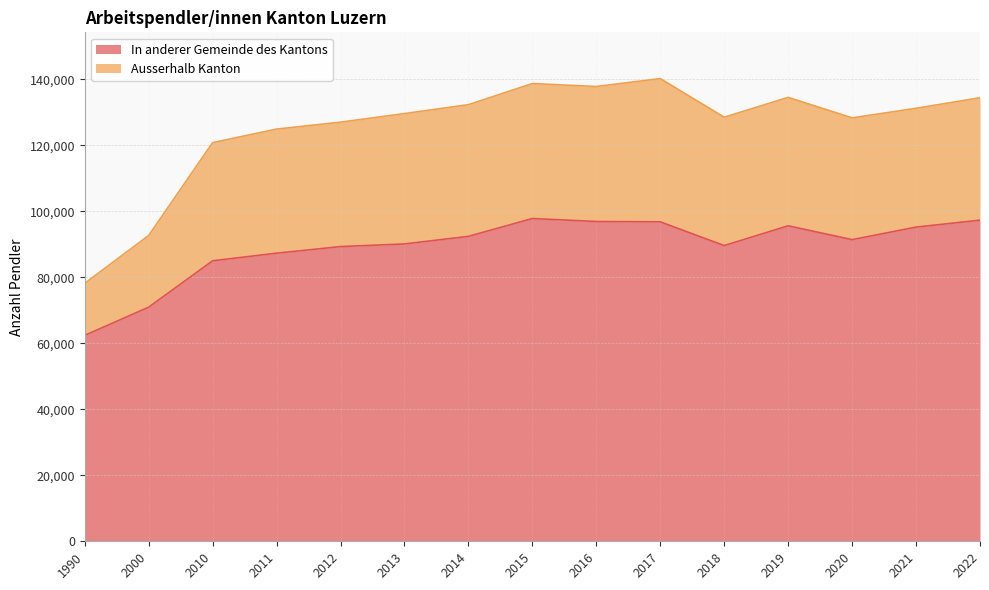

In In anderer Gemeinde des Kantons, how many points are higher than both neighbors (excluding endpoints)?

2